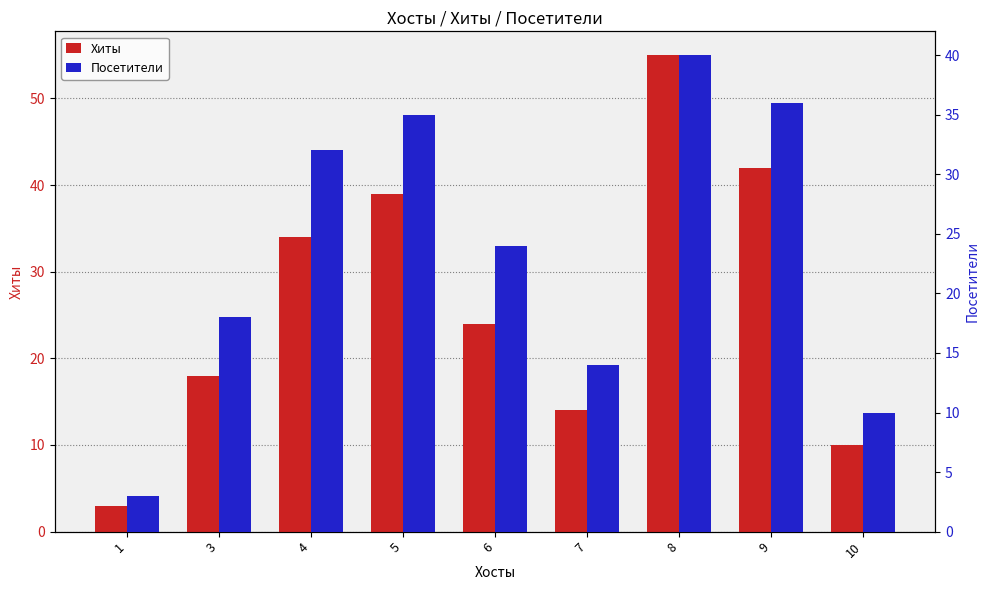

Rank the series by their maximum value, from lowest to highest.

Посетители, Хиты